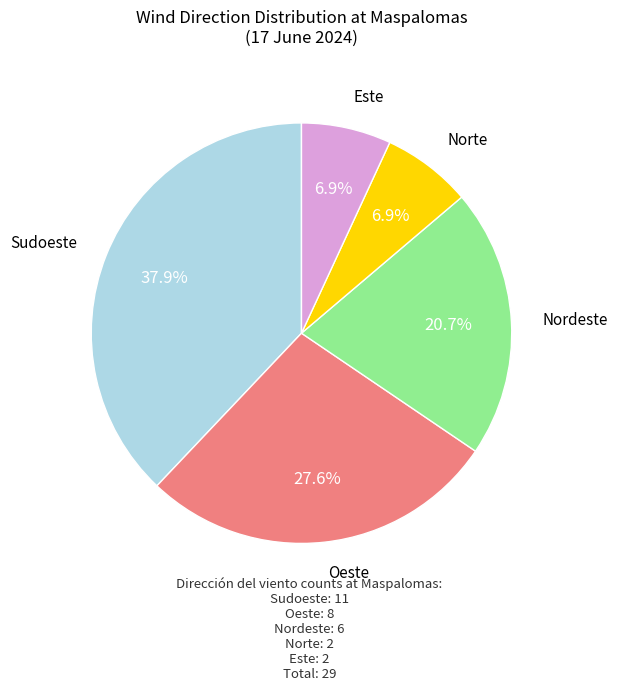

How many slices are in this pie chart?

5